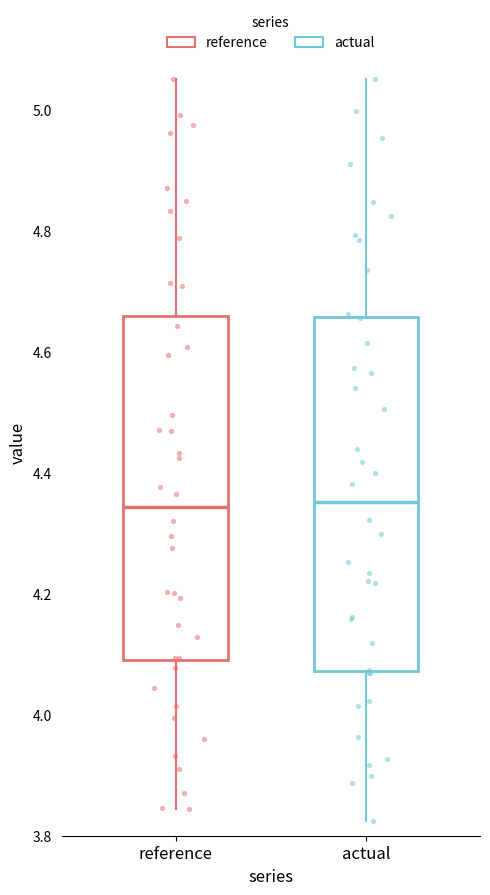

Where does the median line of the box for actual sit on the y-axis? The values are not printed on the chart, so give them approximately, as read against the axis.

4.36